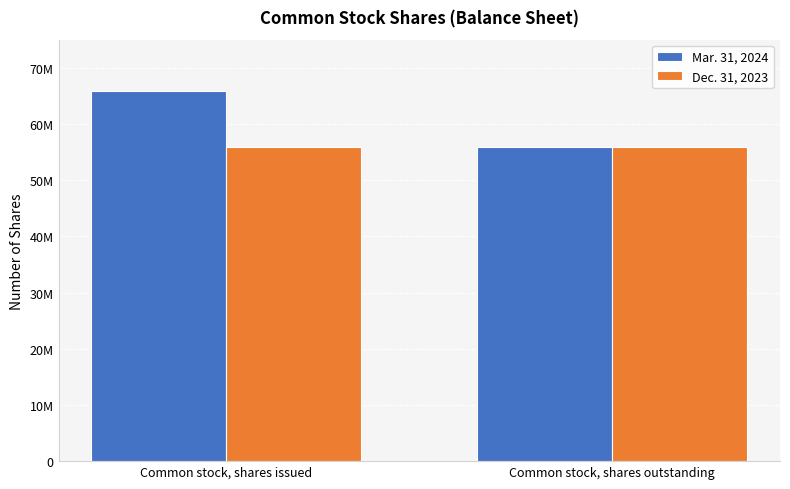

Between Common stock, shares issued and Common stock, shares outstanding, which series saw the biggest shift?

Mar. 31, 2024